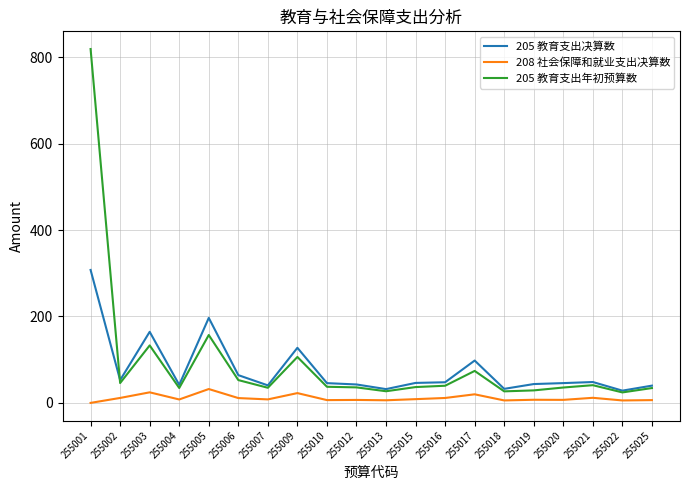

True or false: 205 教育支出决算数 and 208 社会保障和就业支出决算数 cross at least once.

False